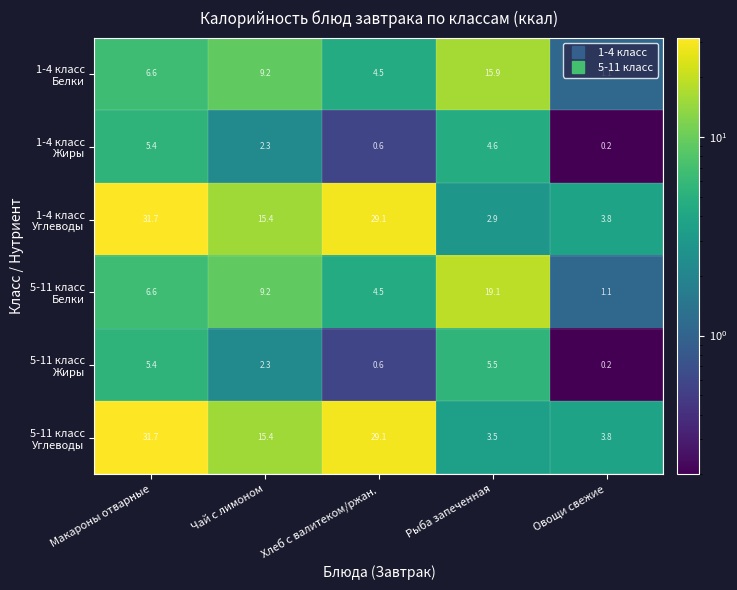

Count the number of data series in this chart.

6